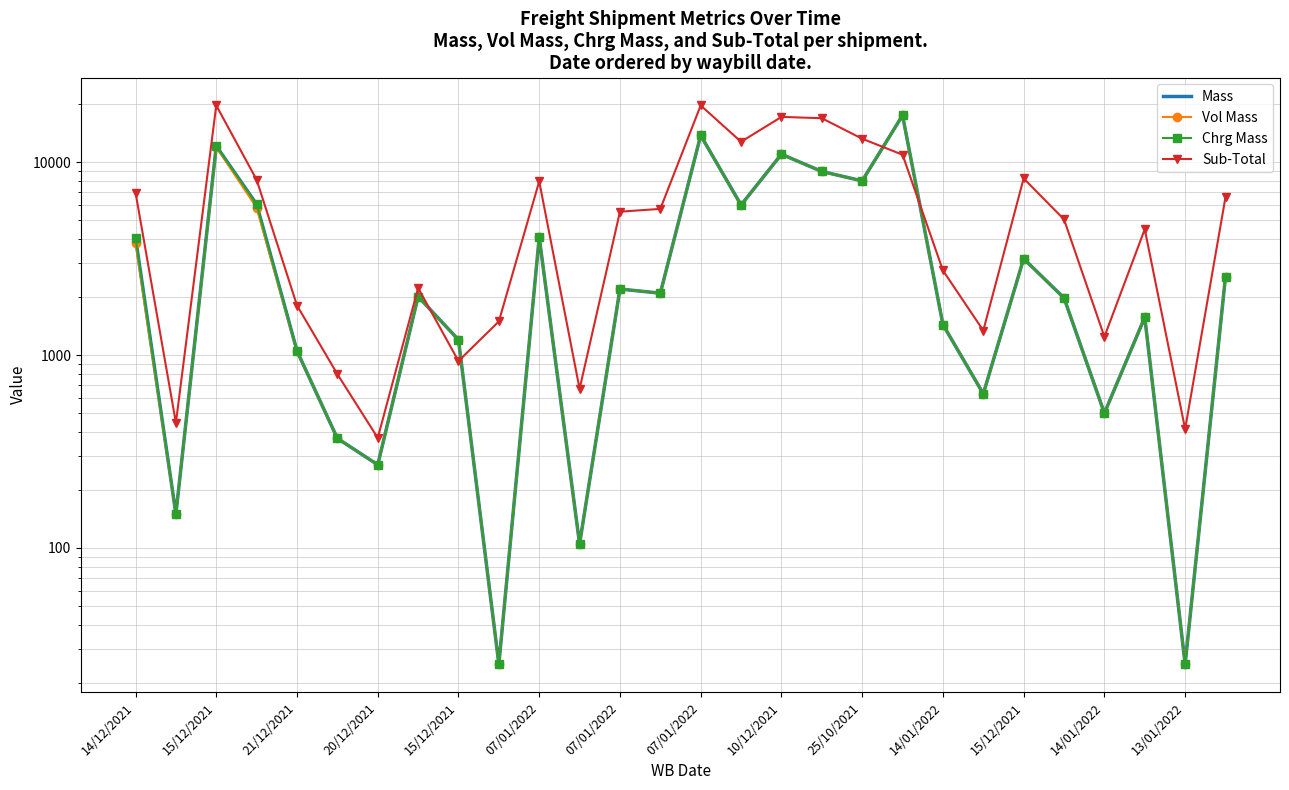

Which has a higher value, 19 or 16?

19